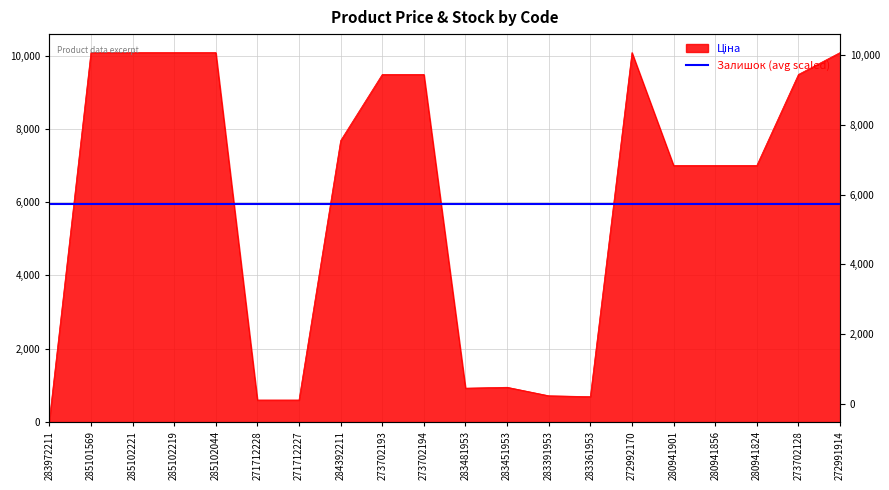

Which has a higher value, 285101569 or 280941901?

285101569